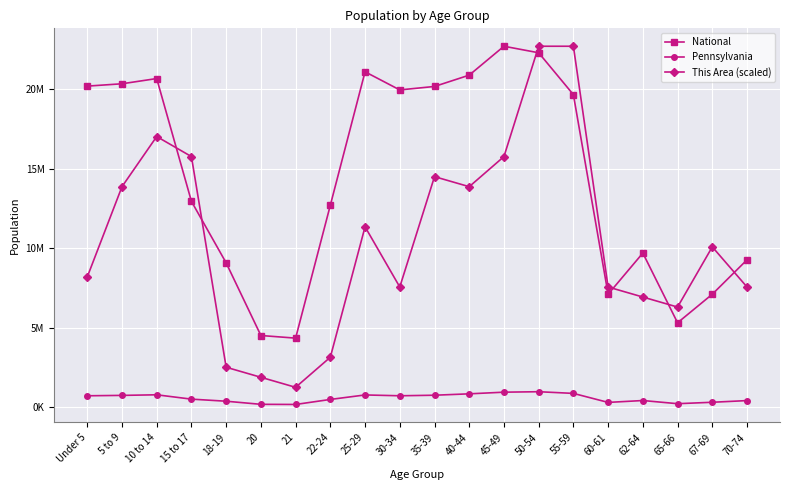

What position from the left is 67-69?

19